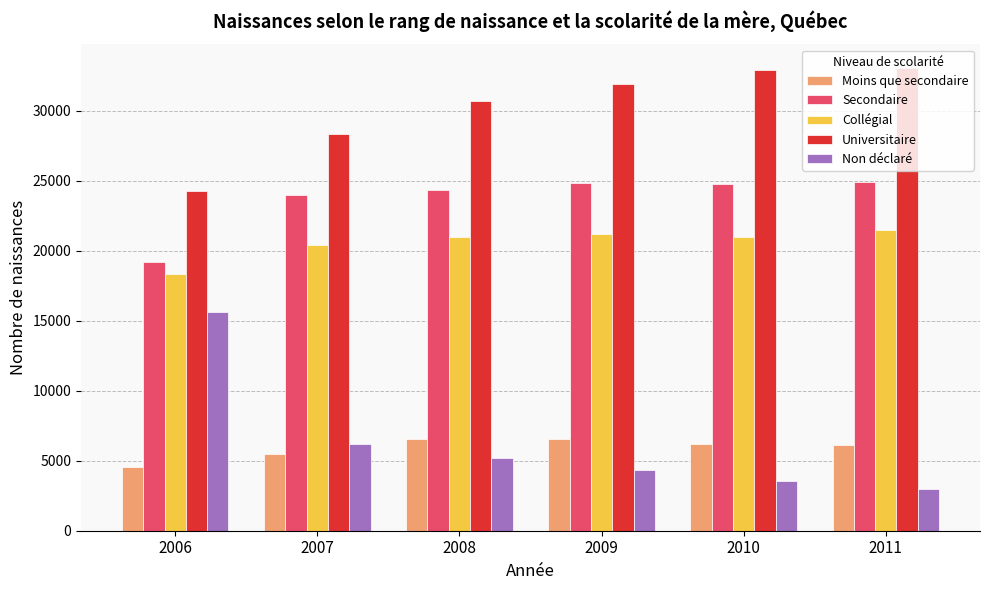

Which category has the highest value in the Collégial series?

2011